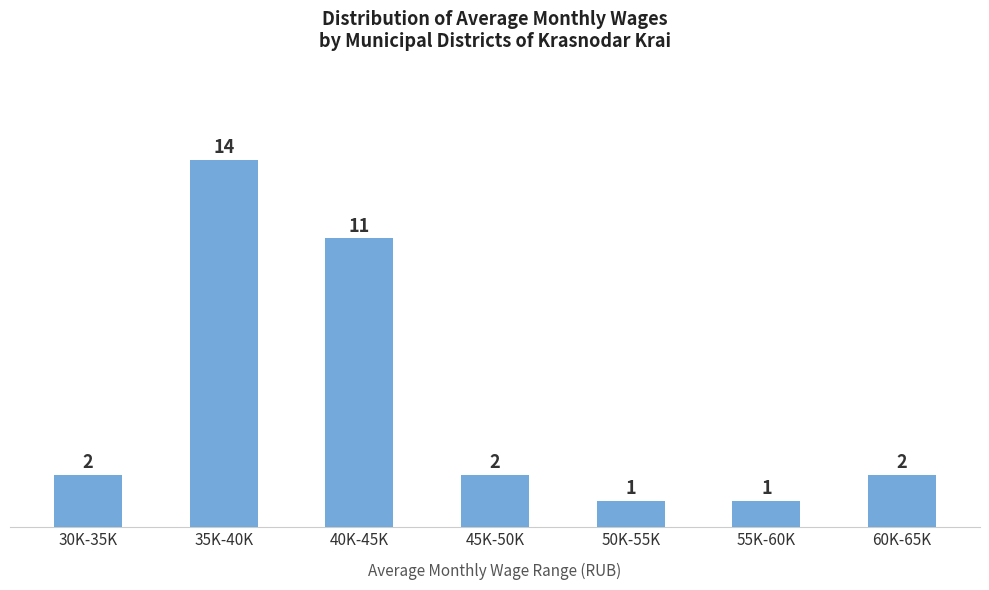

Reading right to left, what are all the values shown in this chart?

2	1	1	2	11	14	2